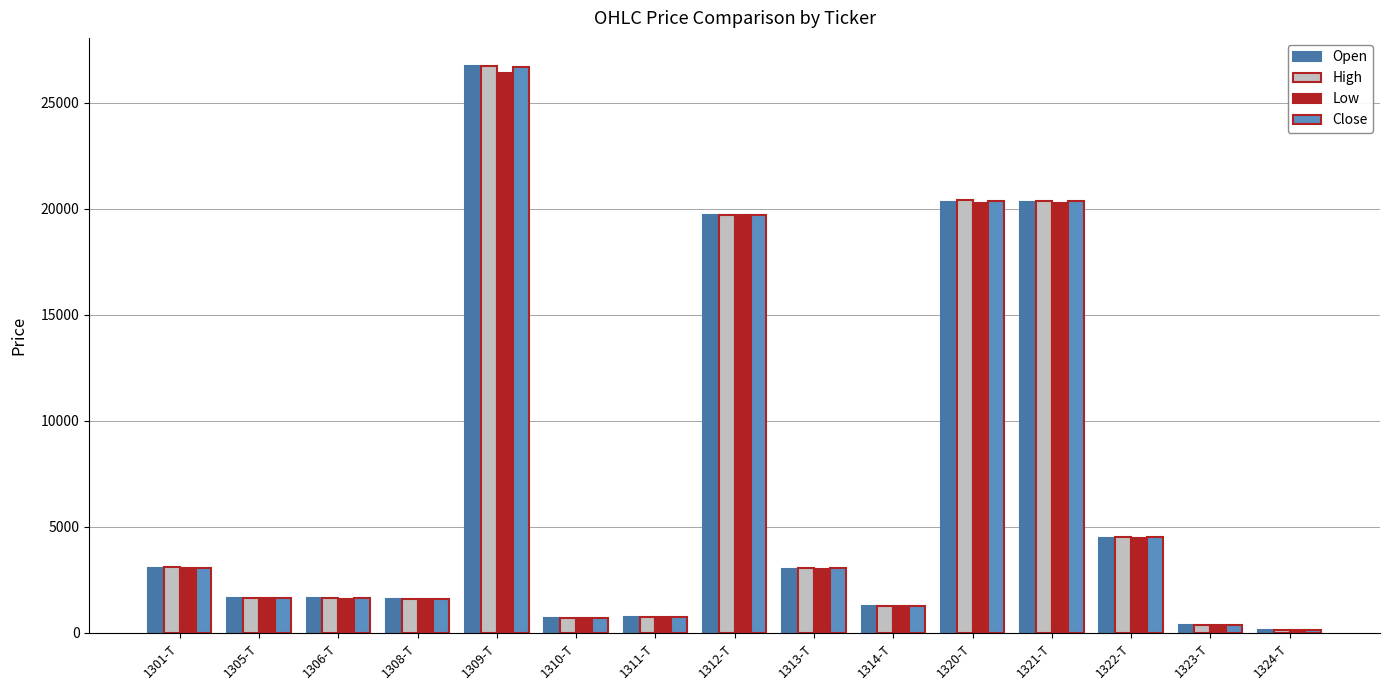

The value of Open at 1321-T is 20340. True or false?

True